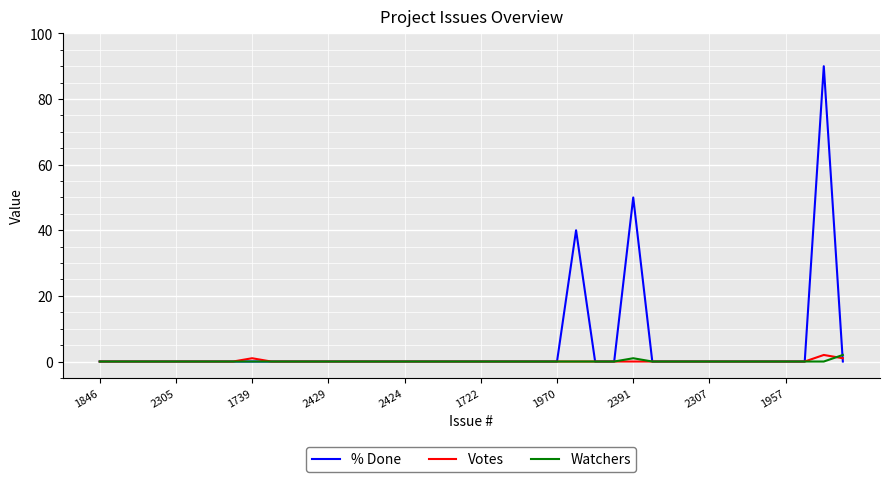

At how many categories does at least one series exceed 10?

3